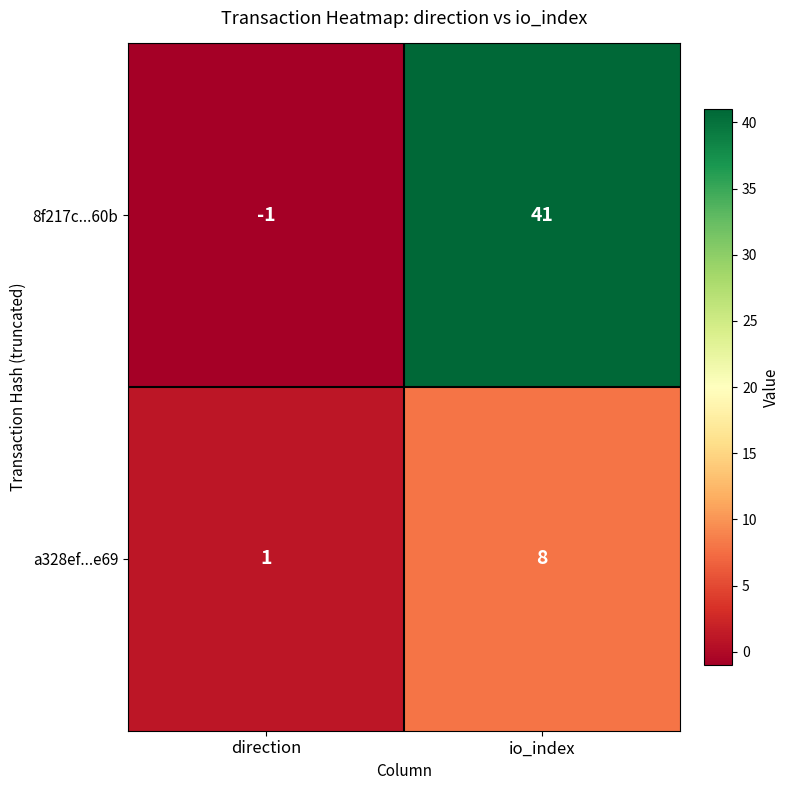

Reading left to right, list all the values displayed in this chart.

8f217c...60b: direction=-1	io_index=41
a328ef...e69: direction=1	io_index=8